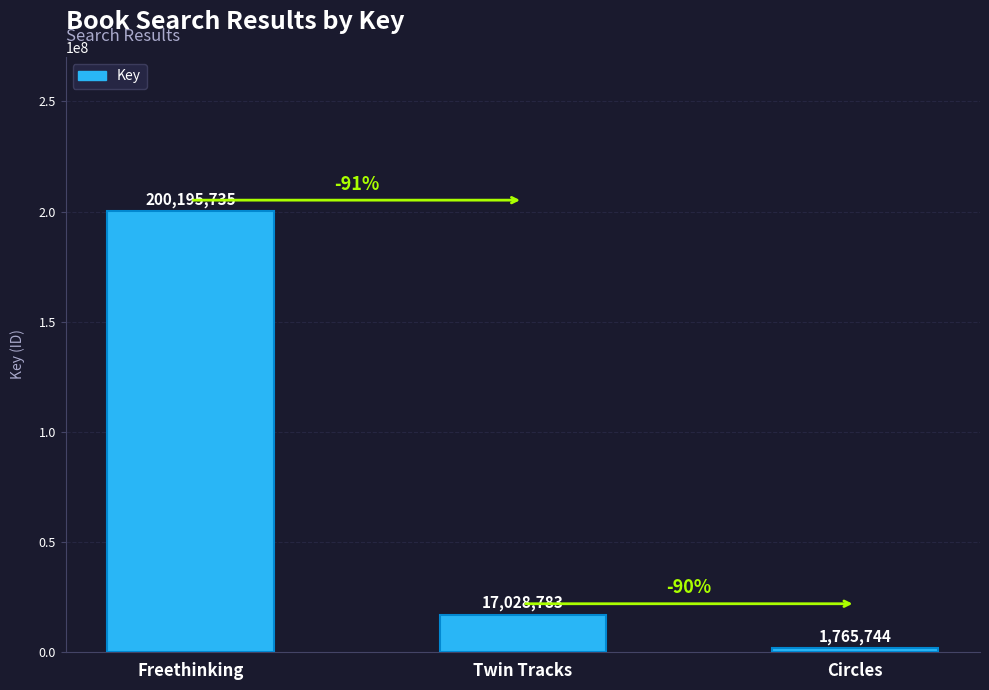

The value at Circles is 1765744. True or false?

True